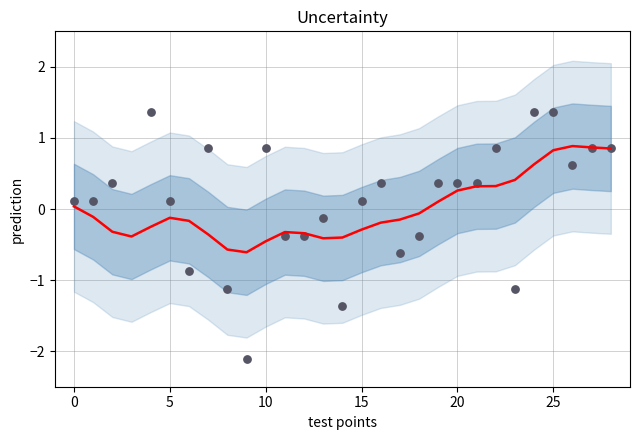

Which series has the largest total across all categories?

prediction